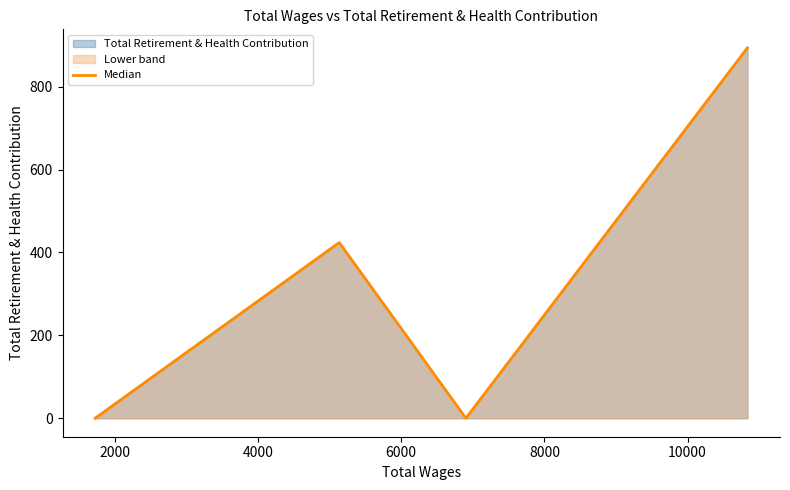

True or false: there are more than 0 points higher than both neighbors.

True